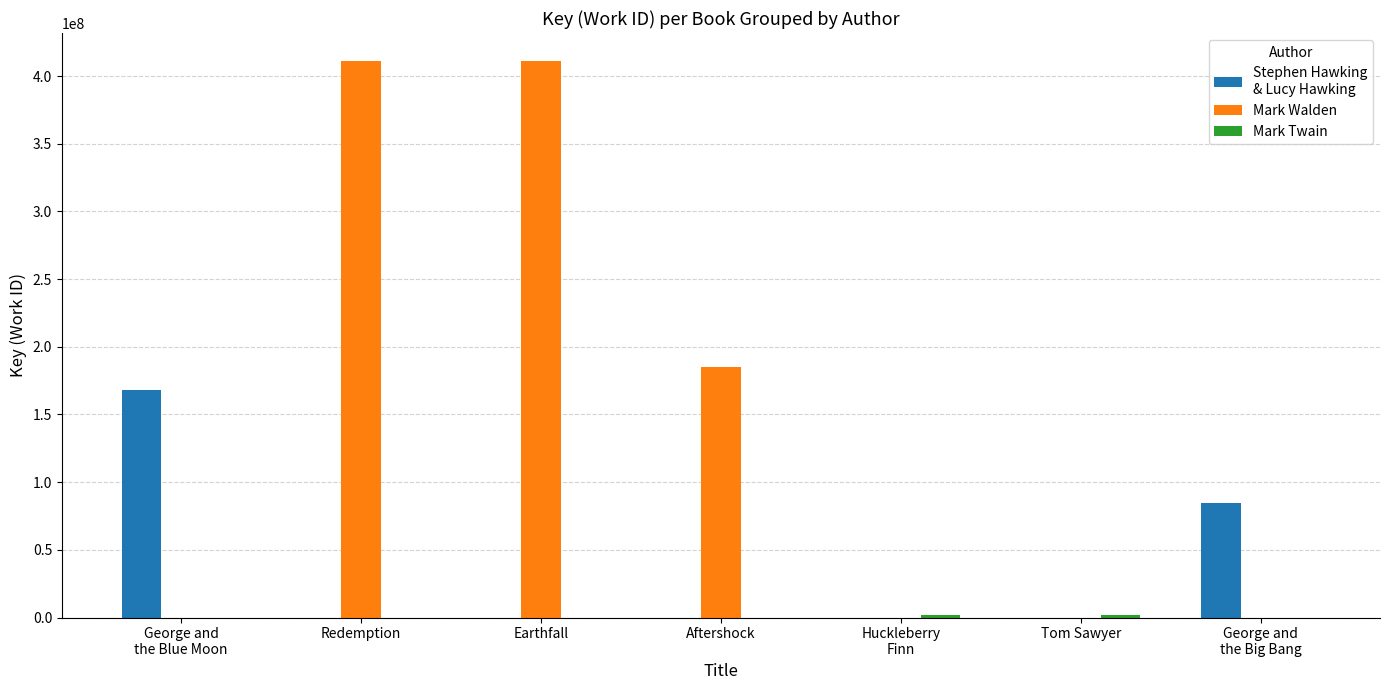

What is the spread (max minus min) of values at Tom Sawyer?

1907535